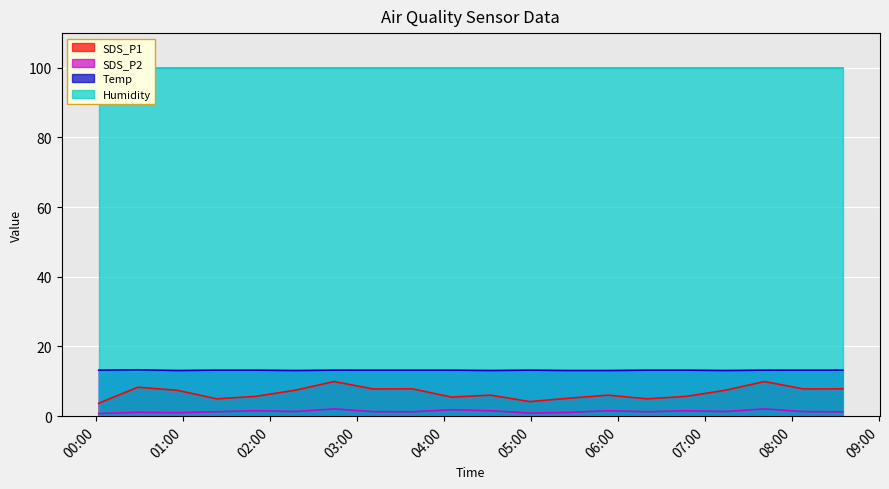

What is the label of the 13th point from the left?

2022/07/01 05:26:00